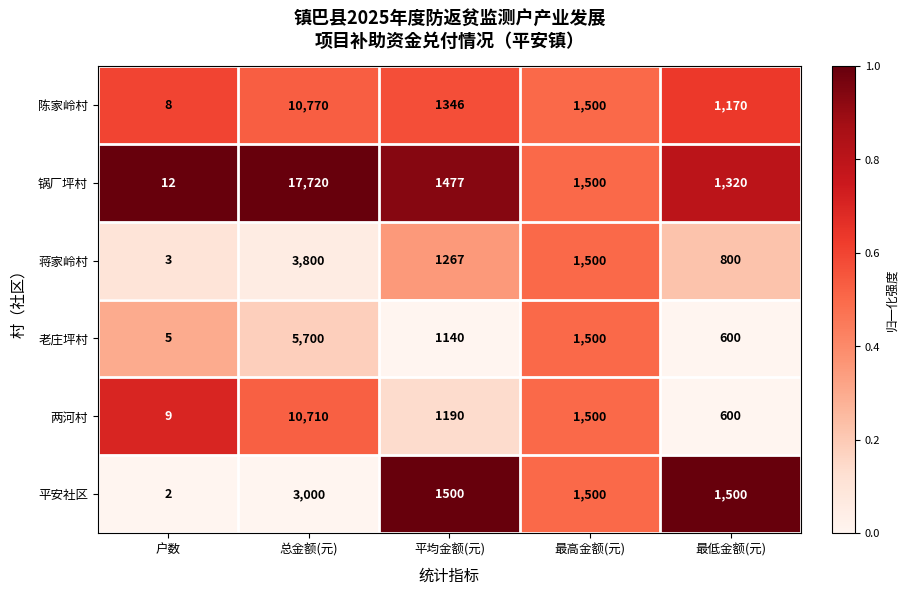

Reading right to left, what are all the values shown in this chart?

陈家岭村: 1170	1500	1346	10770	8
锅厂坪村: 1320	1500	1477	17720	12
蒋家岭村: 800	1500	1267	3800	3
老庄坪村: 600	1500	1140	5700	5
两河村: 600	1500	1190	10710	9
平安社区: 1500	1500	1500	3000	2